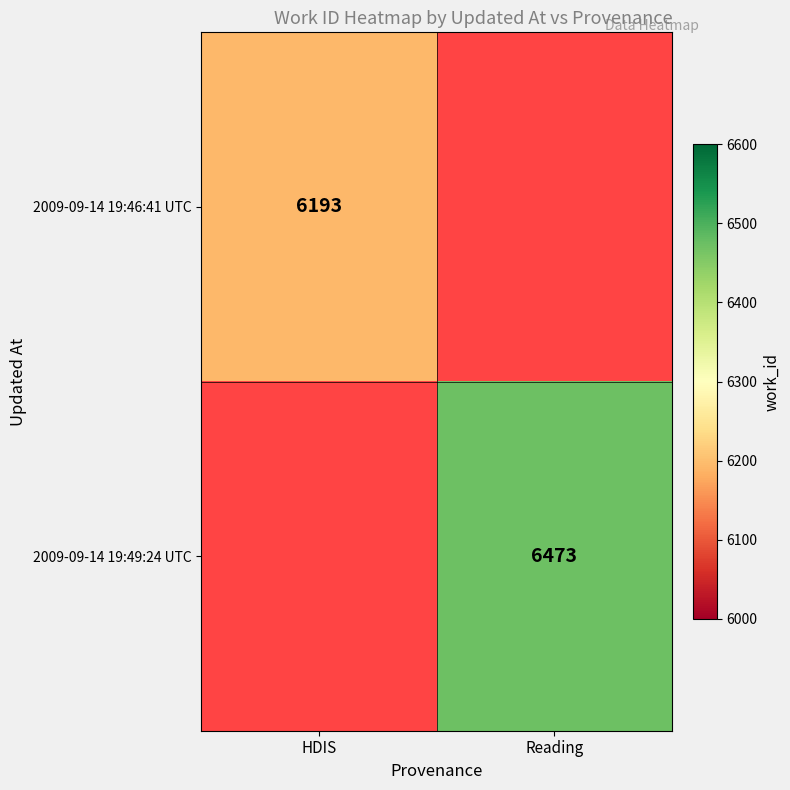

True or false: 2009-09-14 19:49:24 UTC has a value of 9585 at Reading.

False